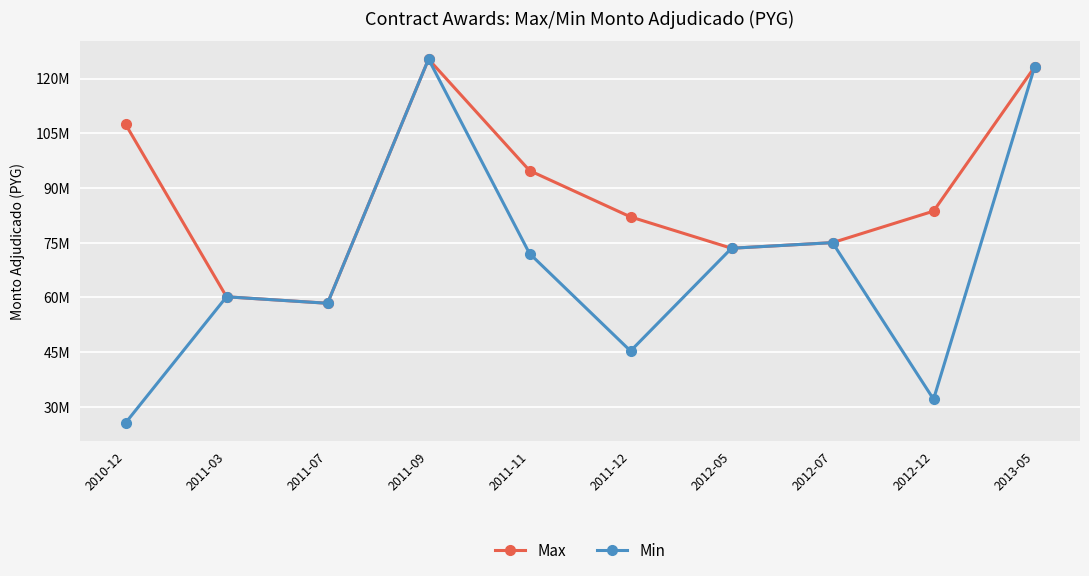

What is the total value across all series at 2011-09?

250645480